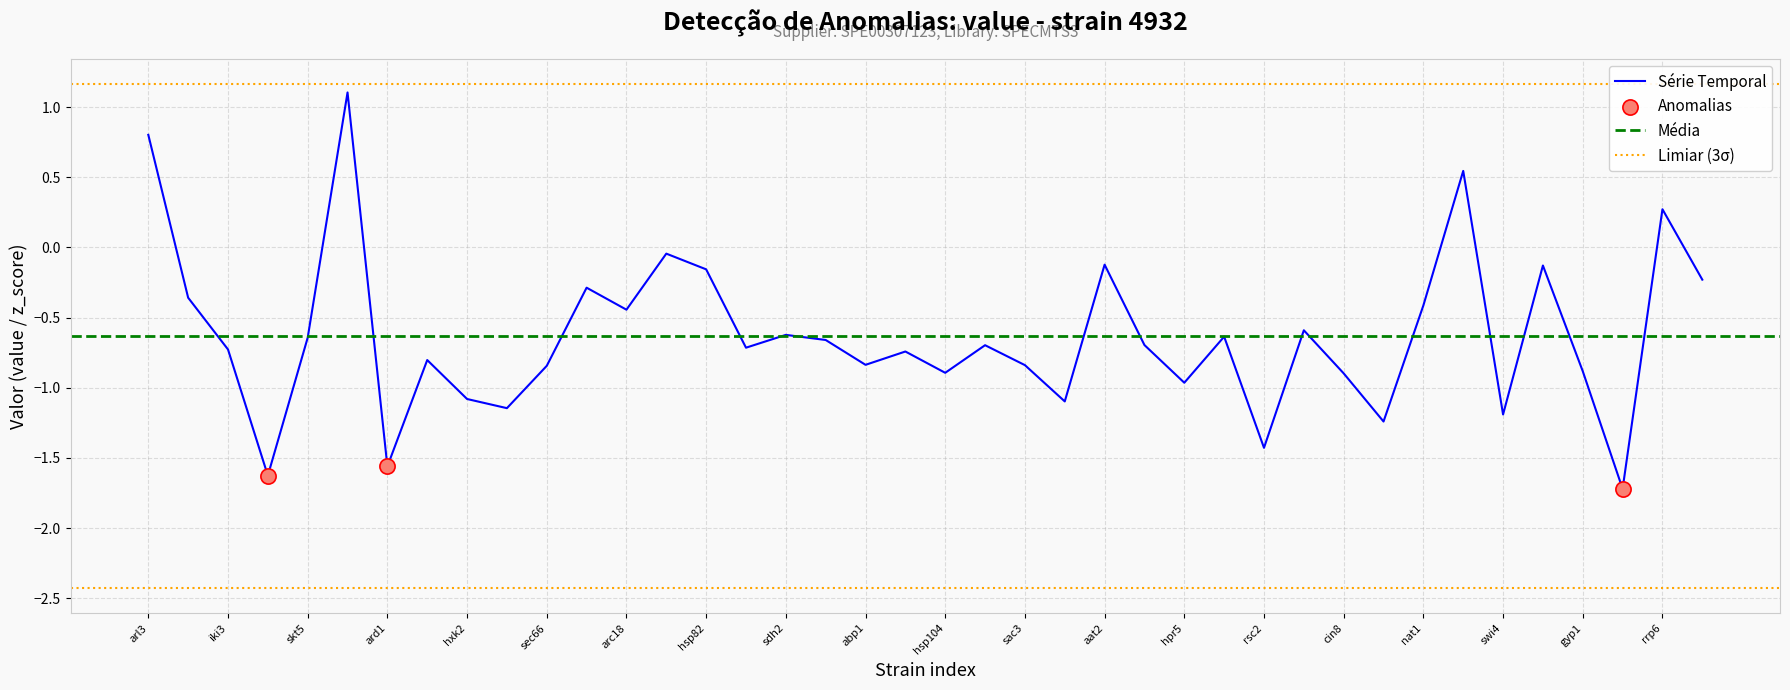

Which has a higher value, ubp6 or ard1?

ubp6